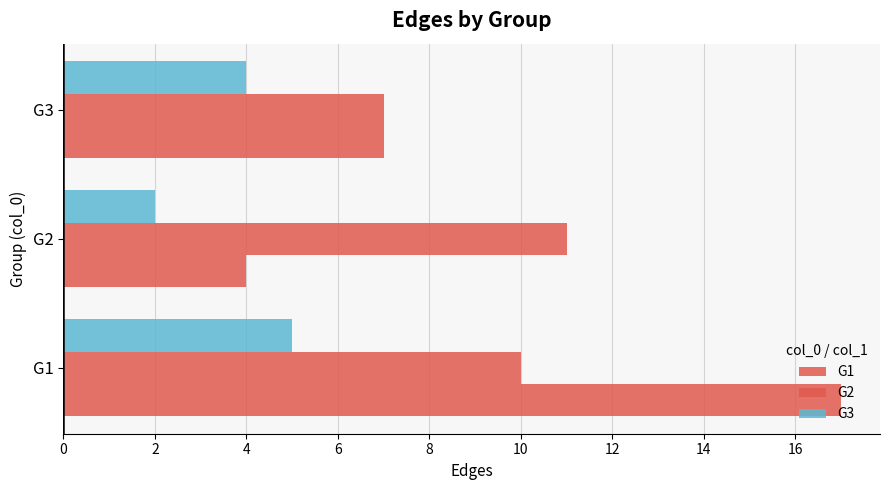

How many values in the G1 series are below 7?

1